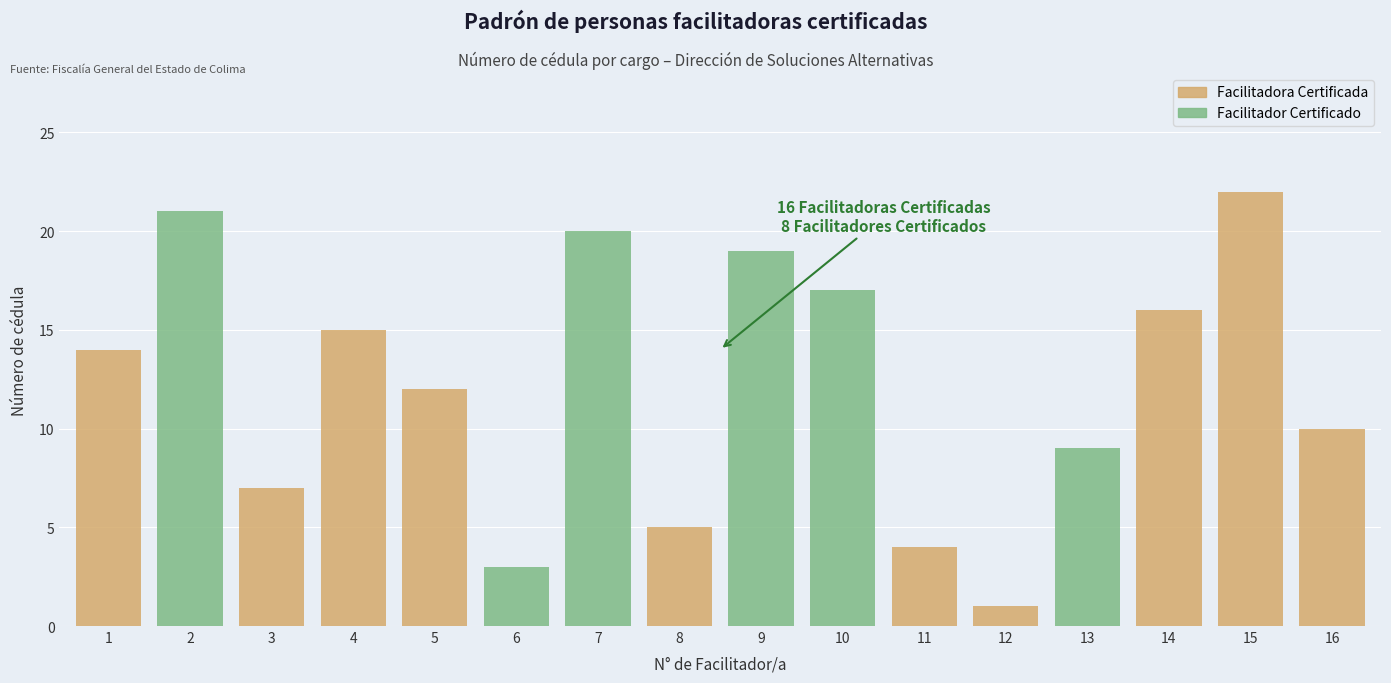

What are all the series names shown in the legend?

Facilitadora Certificada, Facilitador Certificado